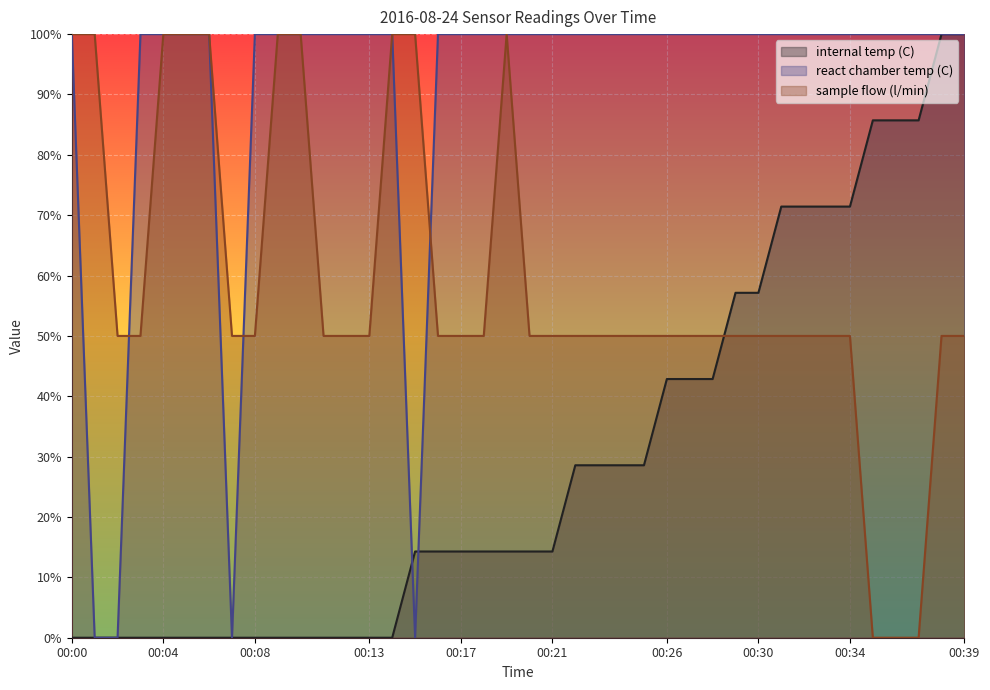

What is the difference between the highest and lowest values at 00:12?

100.0